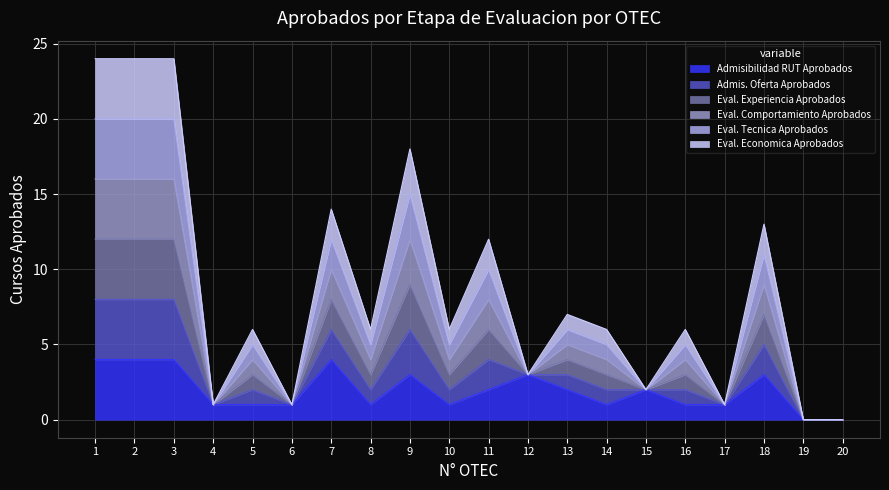

Where does the Admisibilidad RUT Aprobados series first go above 2?

1